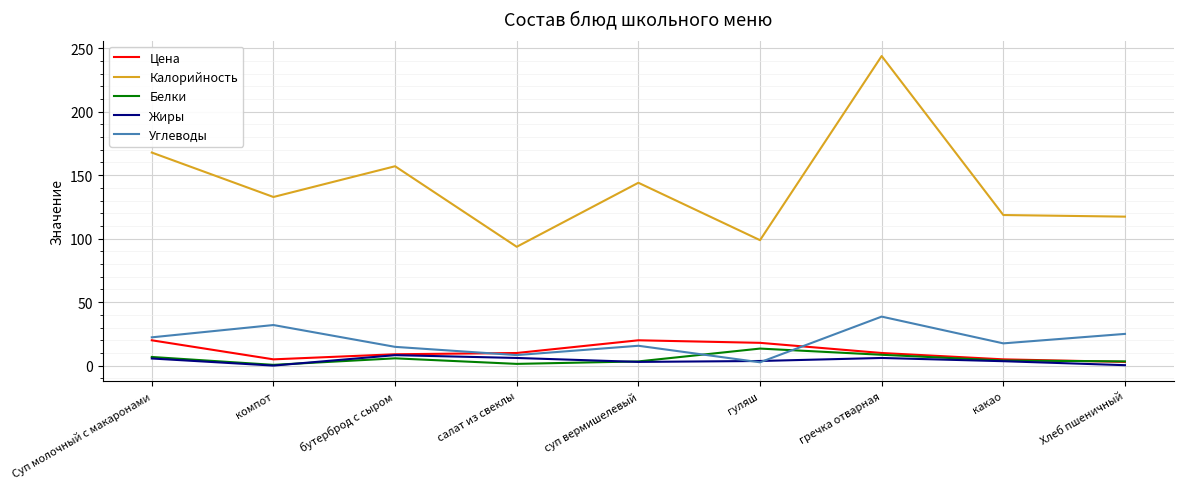

True or false: Калорийность and Цена cross at least once.

False